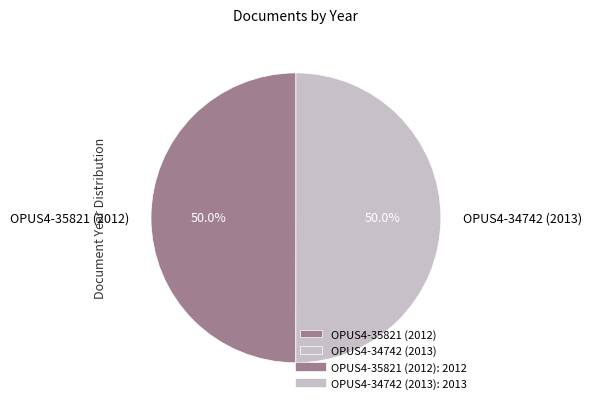

Approximately how many times larger is the value at OPUS4-35821 (2012) compared to OPUS4-34742 (2013)?

1.0